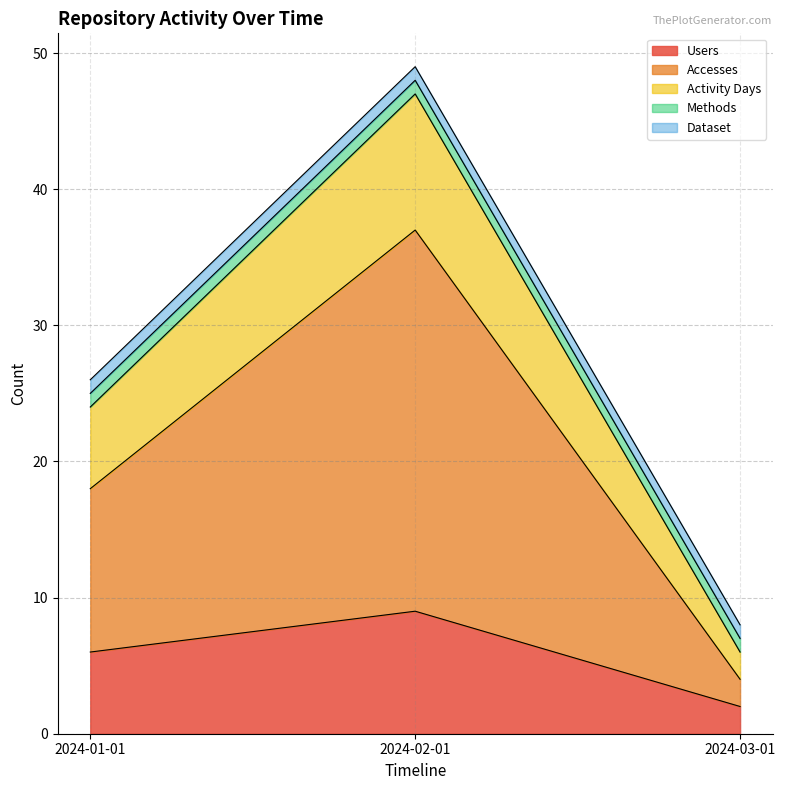

Is the value of Users at 2024-01-01 greater than the value of Accesses at 2024-01-01?

No